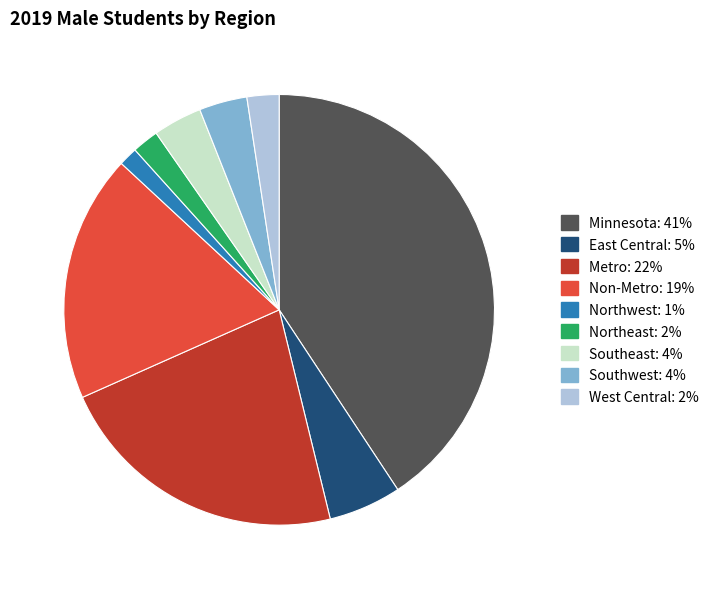

Does West Central represent more than half of the total?

No